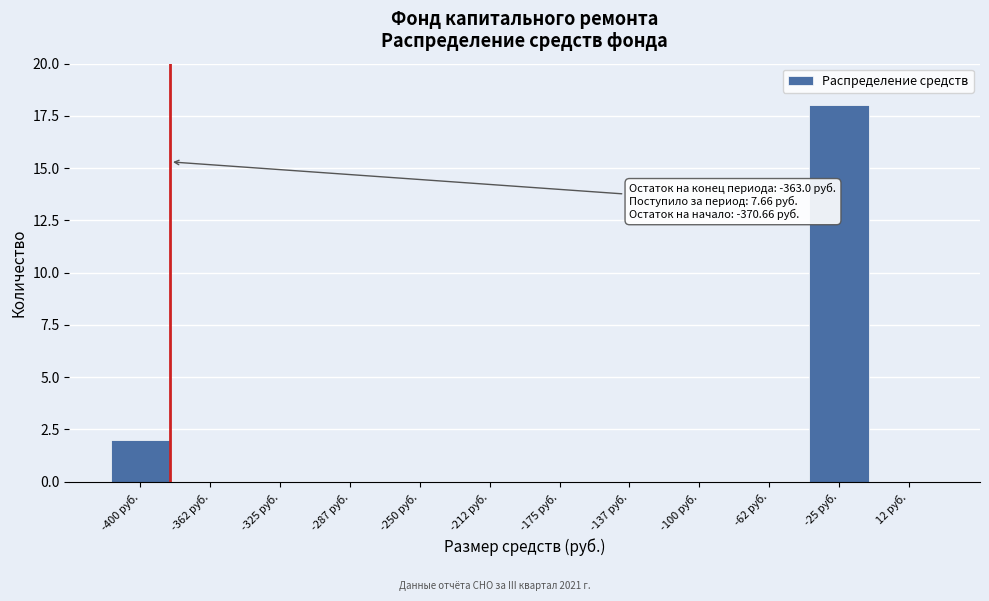

Reading left to right, what are all the values shown in this chart?

-400 руб.=2	-362 руб.=0	-325 руб.=0	-287 руб.=0	-250 руб.=0	-212 руб.=0	-175 руб.=0	-137 руб.=0	-100 руб.=0	-62 руб.=0	-25 руб.=18	12 руб.=0